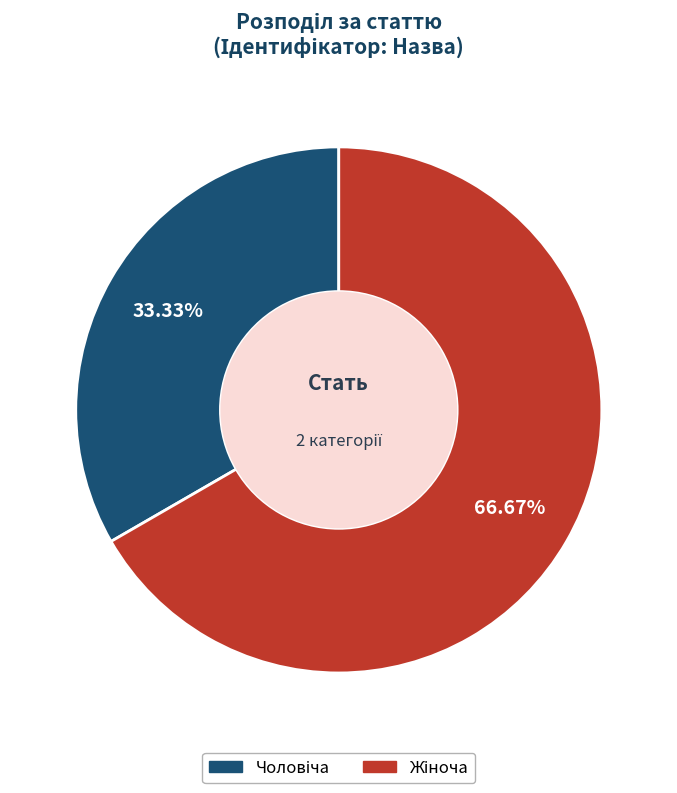

To the nearest percent, what is the difference between the largest and smallest slice percentages?

33%